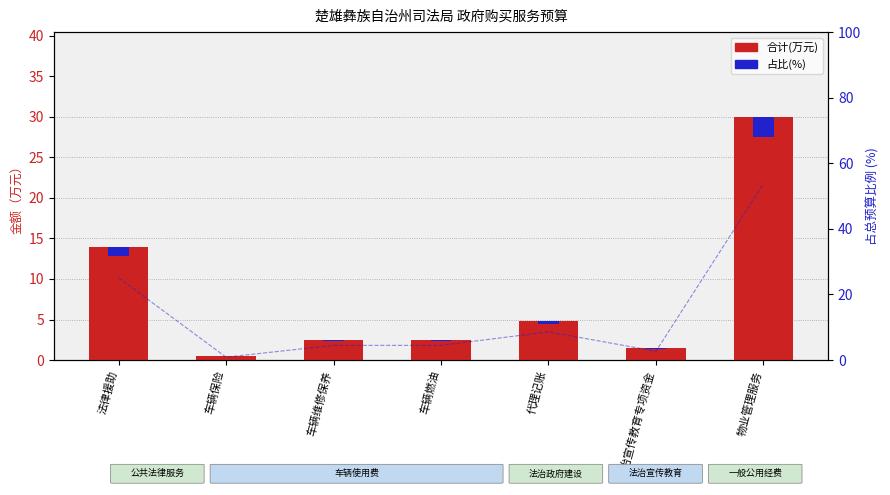

Which has a higher value, 代理记账 or 车辆维修保养?

代理记账